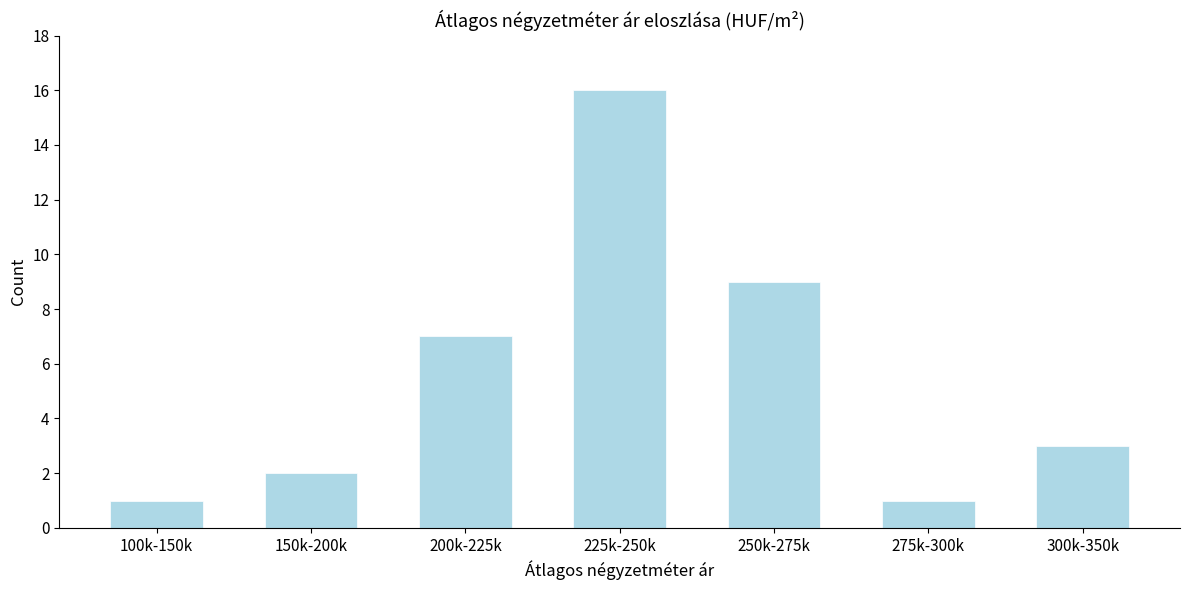

Reading left to right, list all the values displayed in this chart.

100k-150k=1	150k-200k=2	200k-225k=7	225k-250k=16	250k-275k=9	275k-300k=1	300k-350k=3